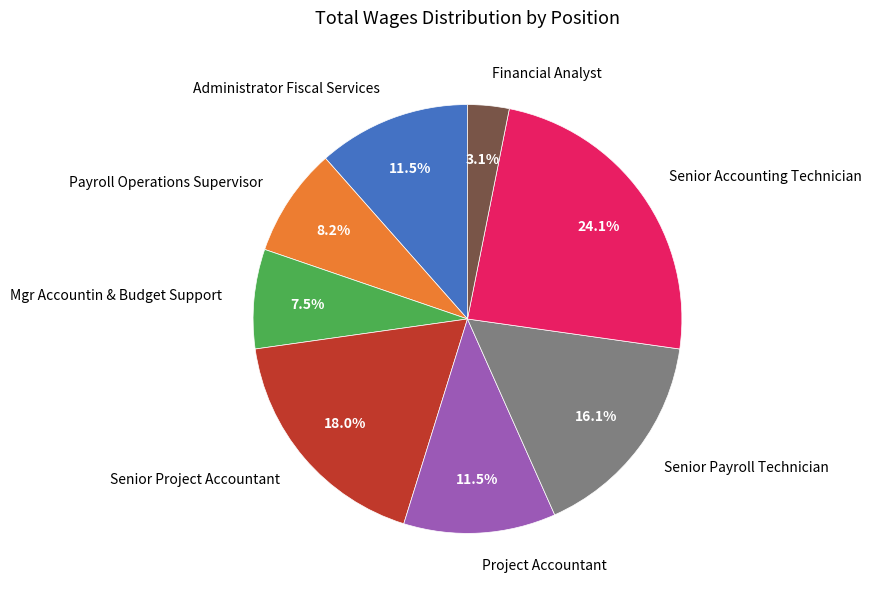

Is it true that Senior Payroll Technician is 16% of the pie?

True